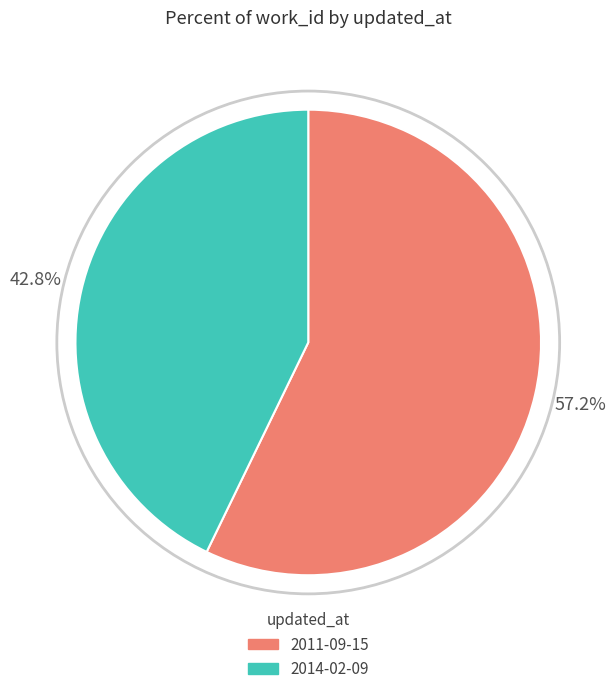

Is there any slice that represents more than half of the pie?

Yes